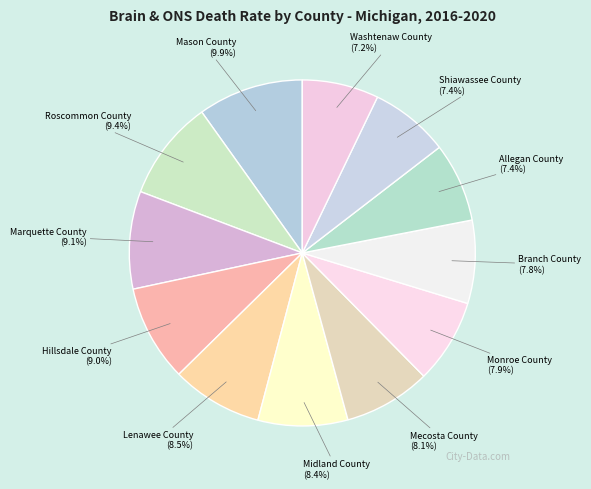

Which has a higher value, Allegan County or Mecosta County?

Mecosta County